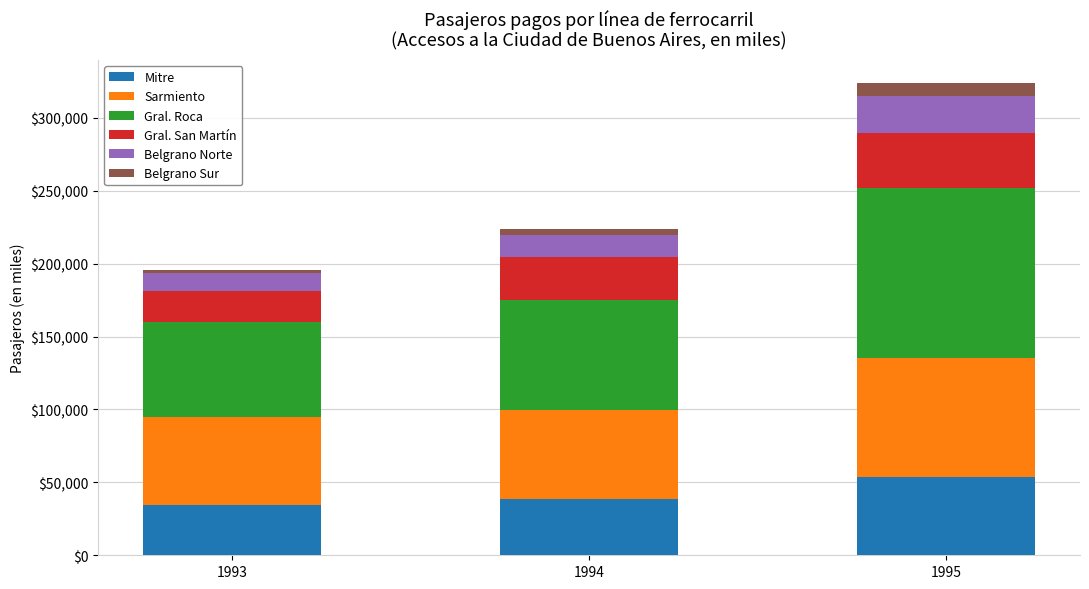

What is the difference between the maximum and minimum values in the Mitre series?

19071.9